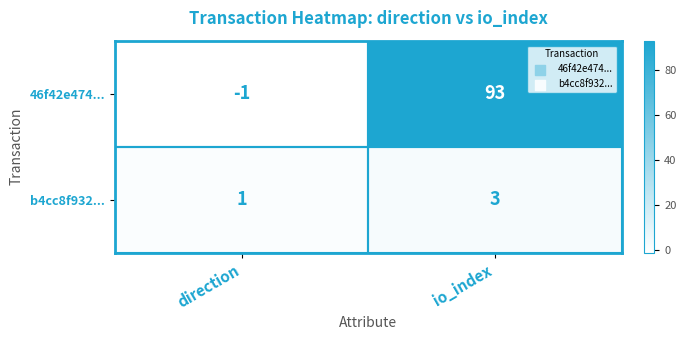

Which label corresponds to the largest value in the chart?

io_index